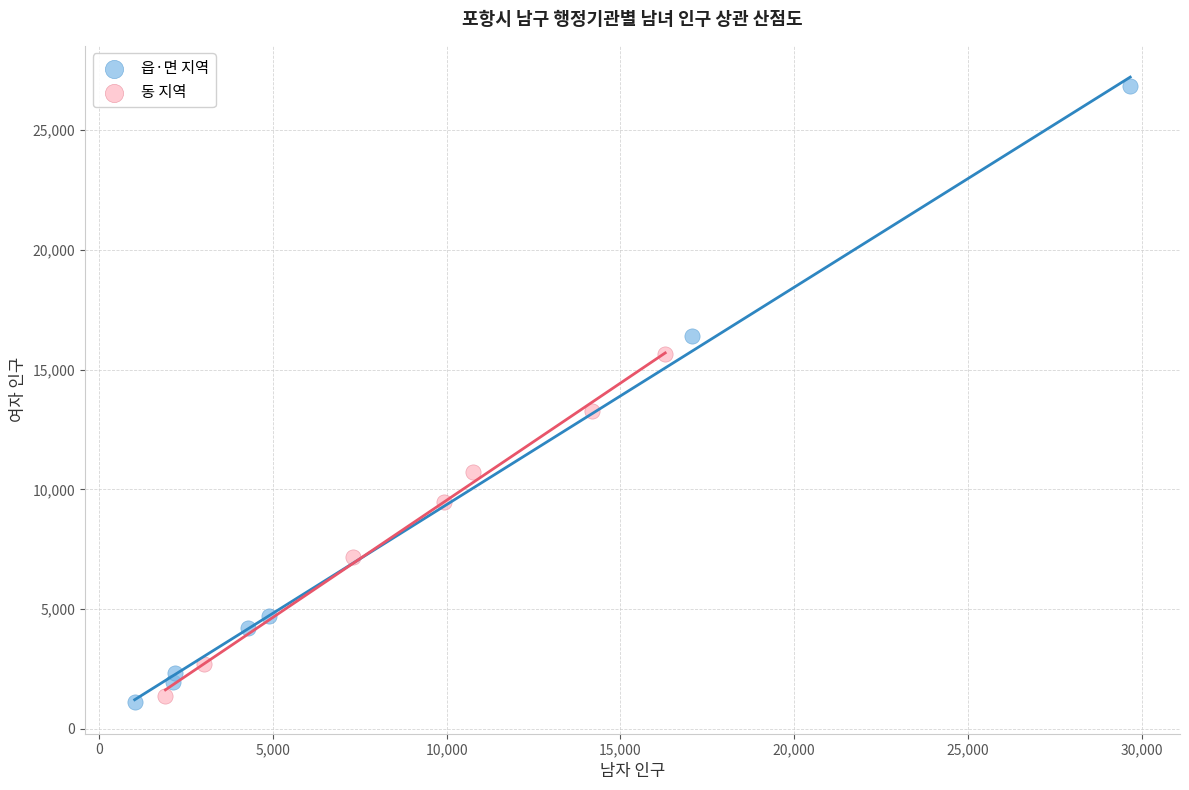

Which series contains the highest Y value?

읍·면 지역